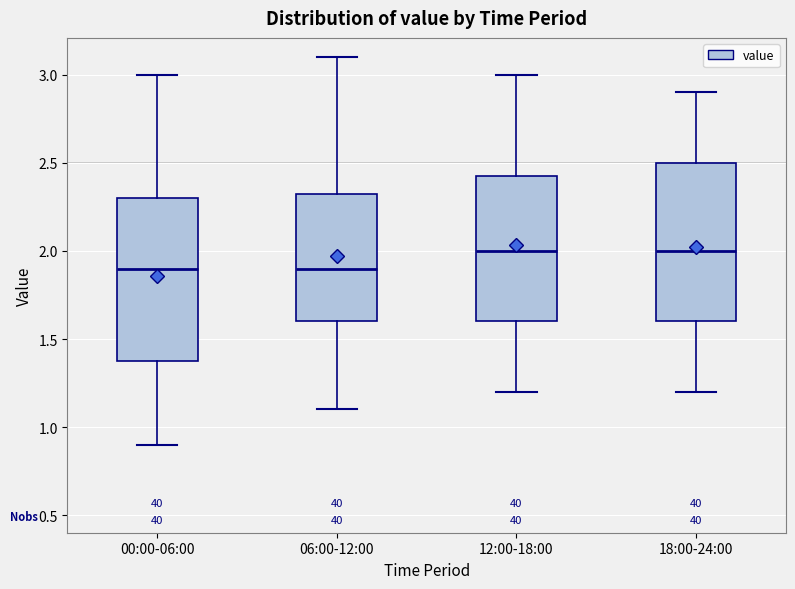

Reading left to right, transcribe this box plot: for each box, give where its median line is, the range the box spans, and where its two whiskers end, as read against the y-axis. The values are not printed on the chart, so give them approximately, as read against the axis.

00:00-06:00: median 1.90, box 1.40 to 2.30, whiskers 0.90 to 3.00
06:00-12:00: median 1.90, box 1.60 to 2.35, whiskers 1.10 to 3.10
12:00-18:00: median 2.00, box 1.60 to 2.45, whiskers 1.20 to 3.00
18:00-24:00: median 2.00, box 1.60 to 2.50, whiskers 1.20 to 2.90